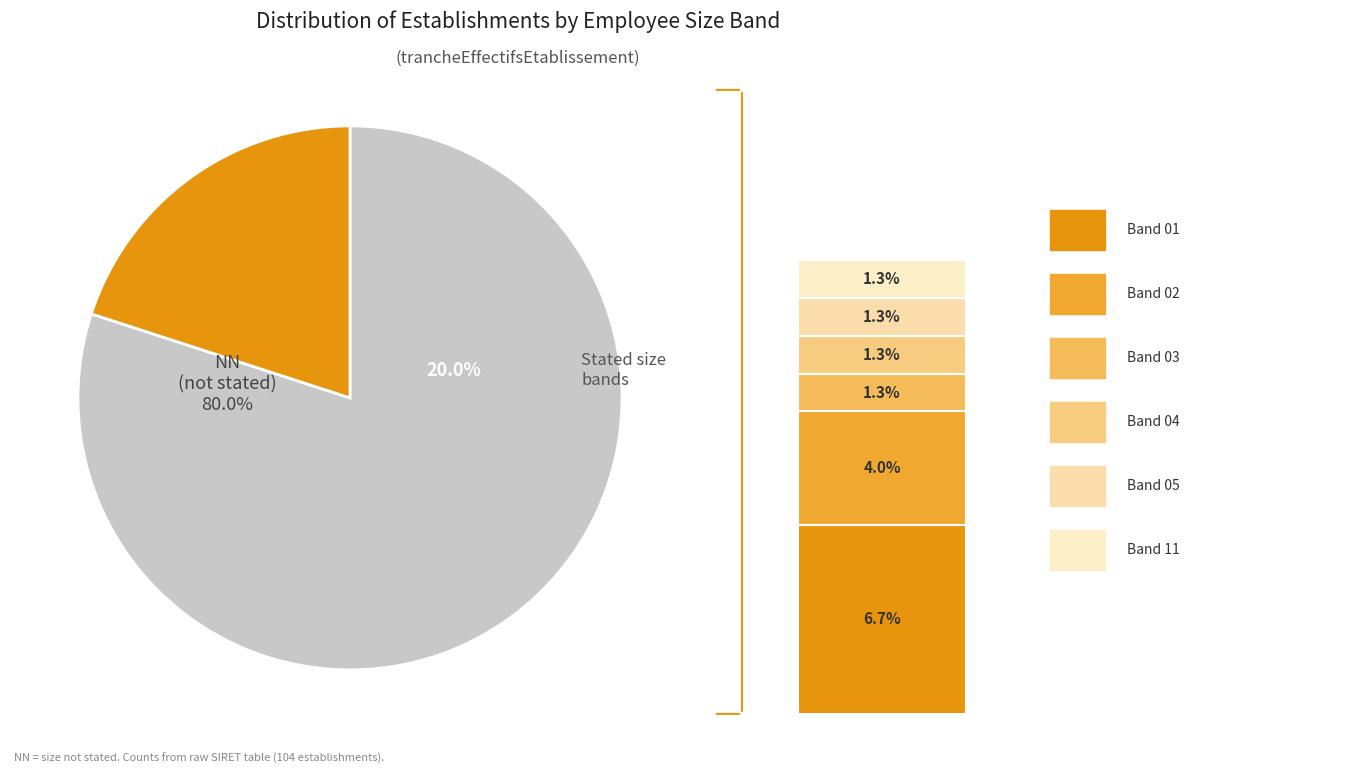

What percentage is NOT represented by 05?

98.7%